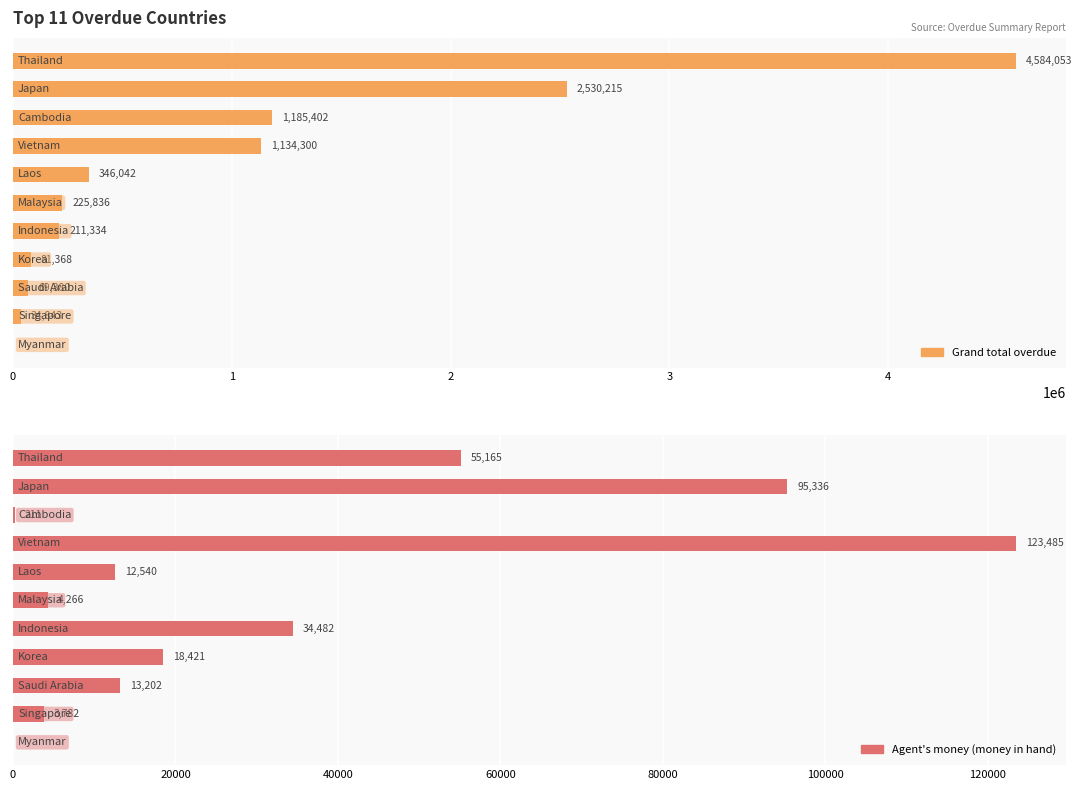

The value of Agent's money (money in hand) at 10 is -47493.5. True or false?

False